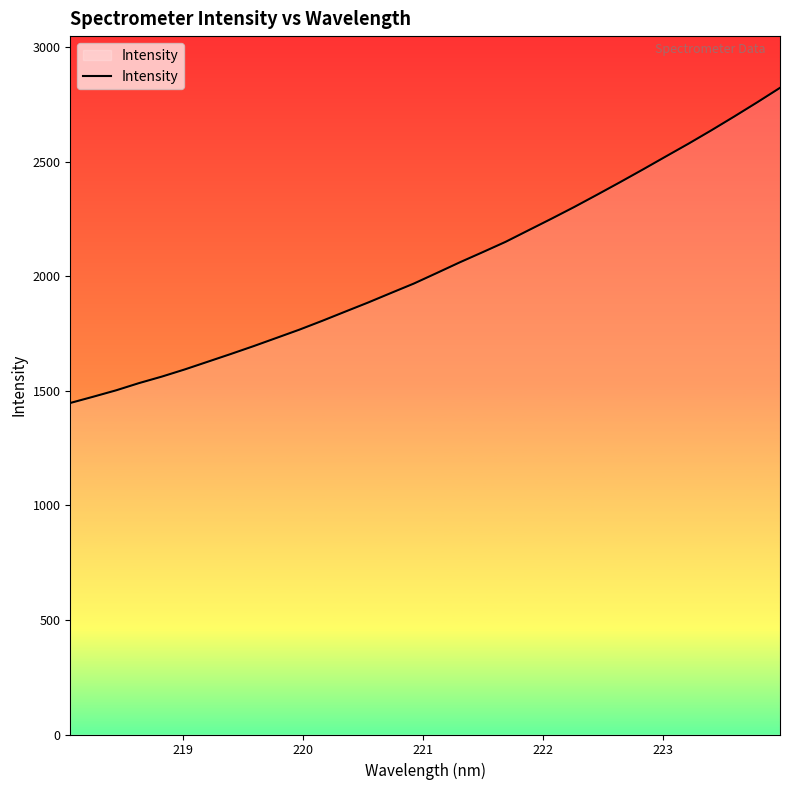

What is the maximum value shown in the chart?

2821.4